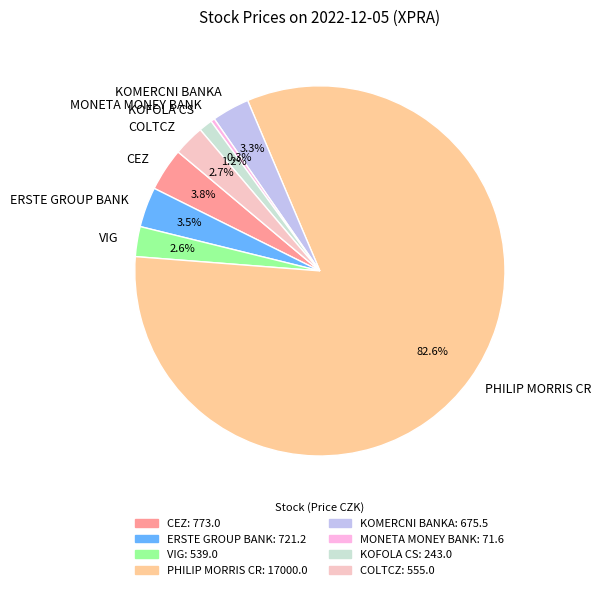

Which has a higher value, VIG or MONETA MONEY BANK?

VIG